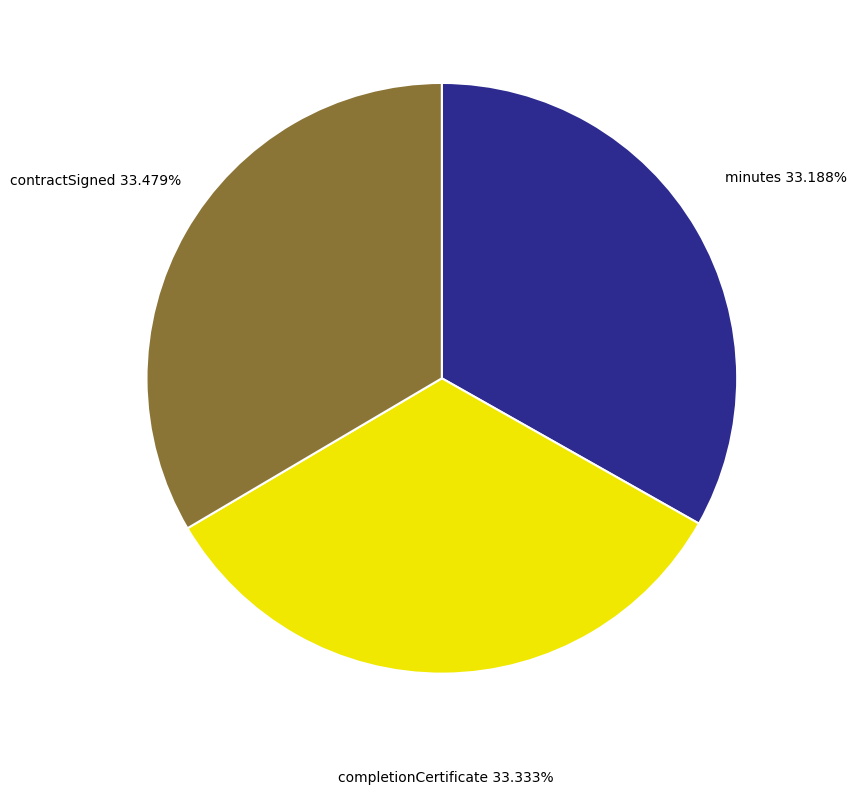

What is the ratio of the value at contractSigned to the value at completionCertificate?

1.0